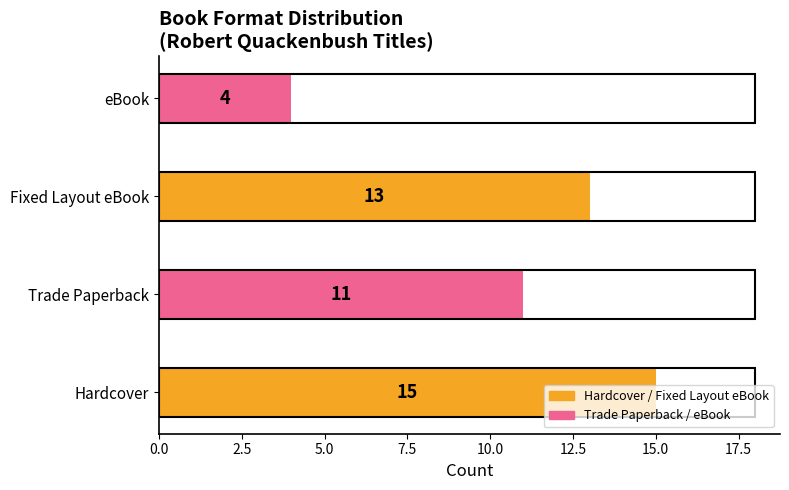

How many values are below 13?

2